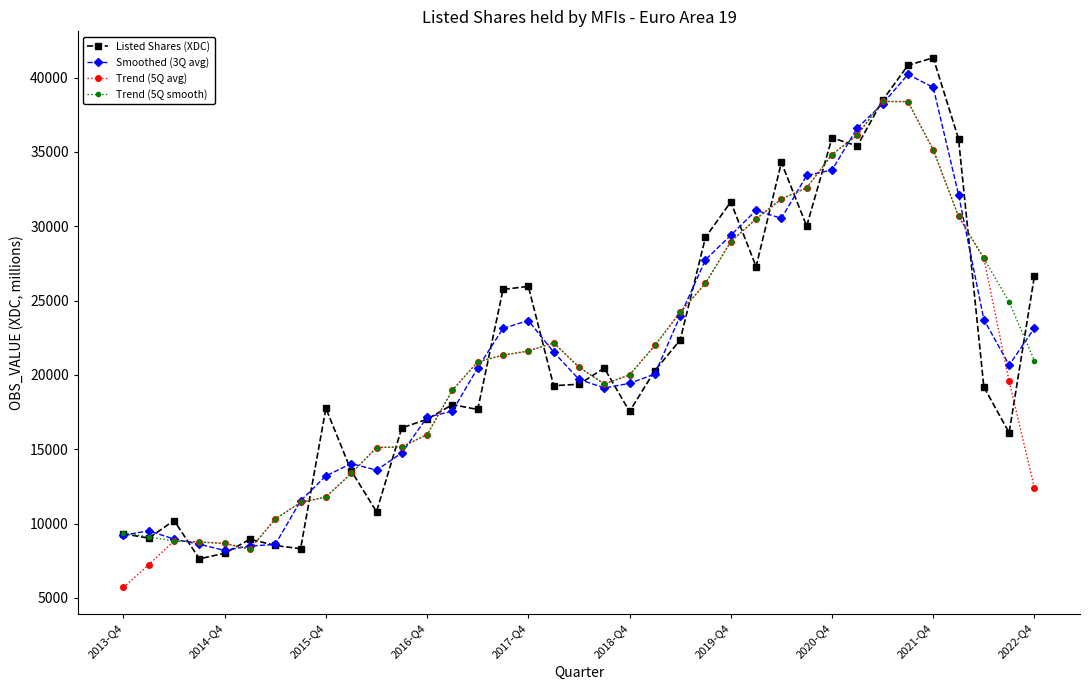

True or false: Trend (5Q smooth) has more than 0 interior local peaks.

True